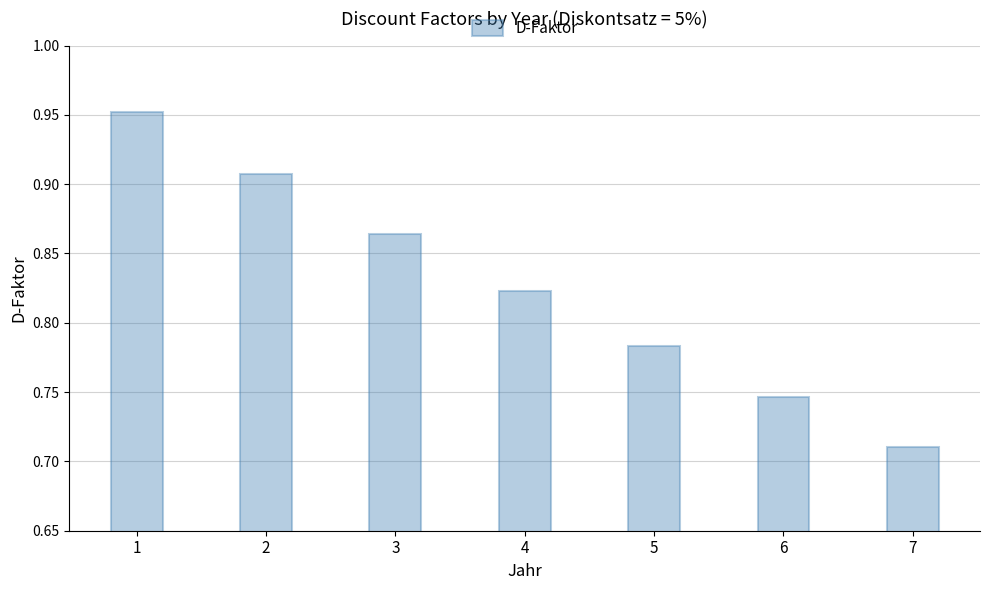

How many bars are there in total?

7